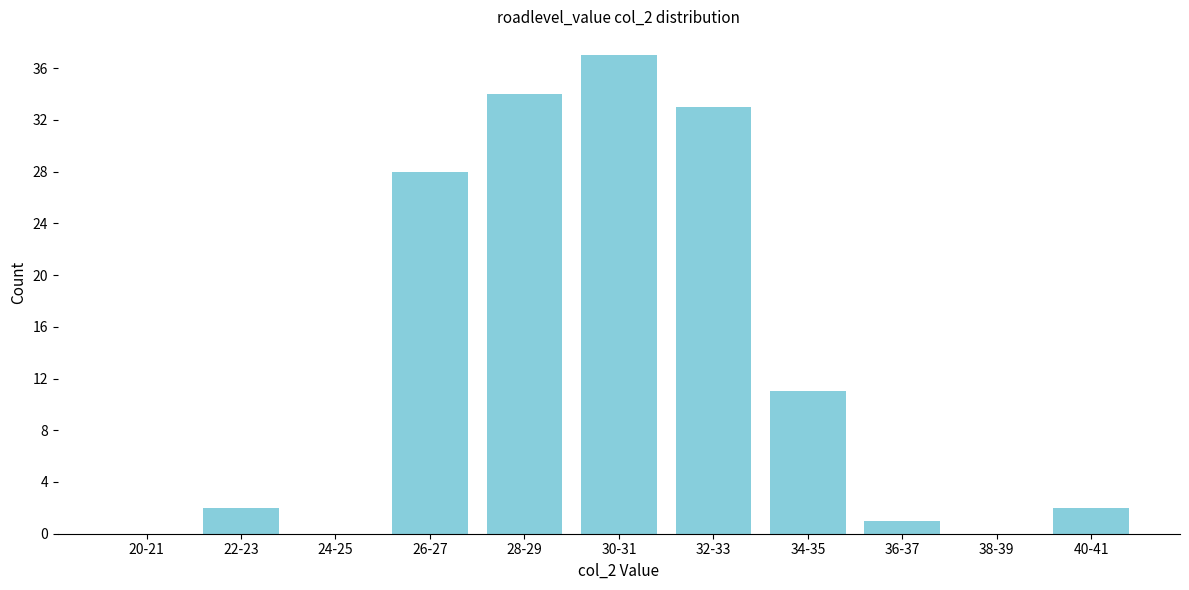

Reading left to right, list all the values displayed in this chart.

20-21=0	22-23=2	24-25=0	26-27=28	28-29=34	30-31=37	32-33=33	34-35=11	36-37=1	38-39=0	40-41=2